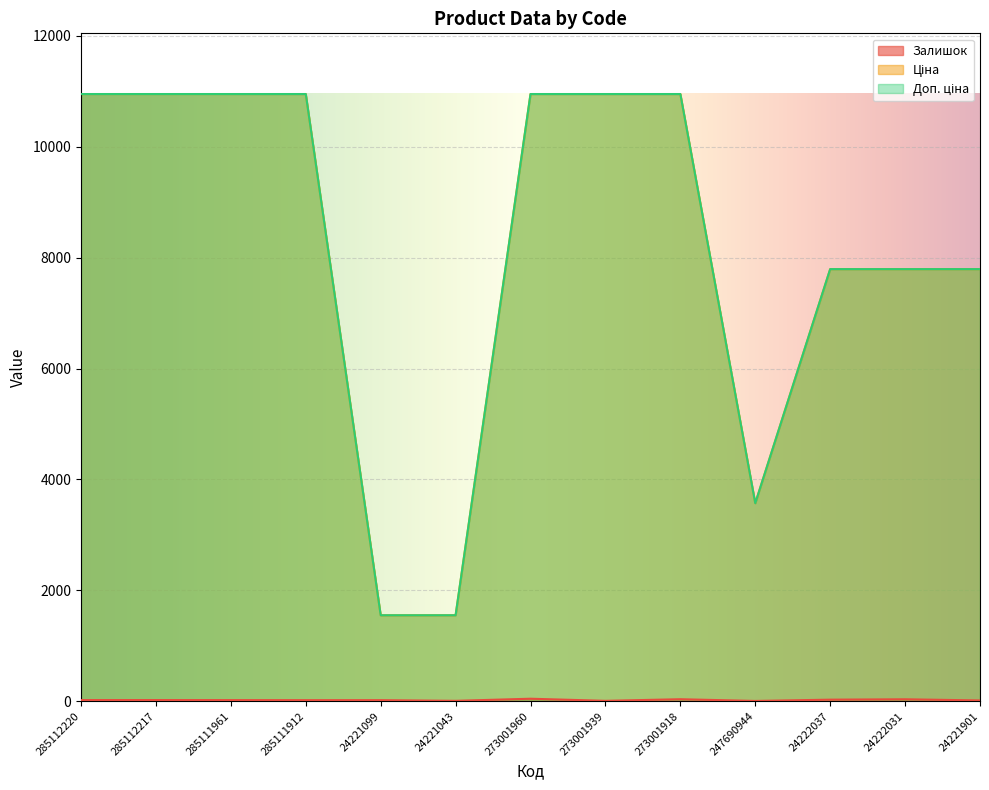

What is the difference between the highest and lowest values at 24221099?

1532.0